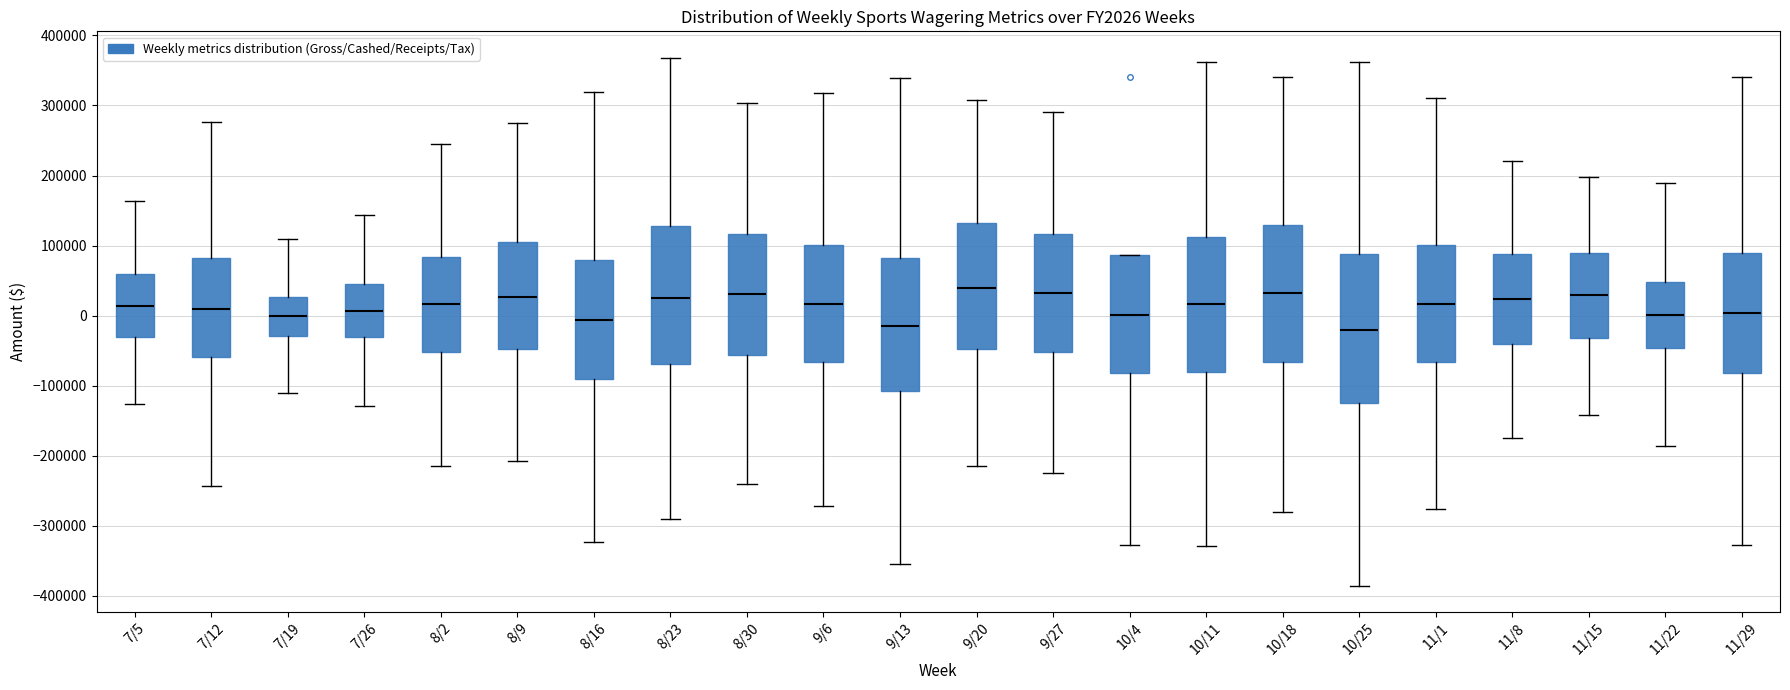

Reading left to right, read every box against the y-axis: the position of its median line, the range the box covers, and the ends of its whiskers. The values are not printed on the chart, so give them approximately, as read against the axis.

7/5: median 10000, box -30000 to 60000, whiskers -130000 to 160000
7/12: median 10000, box -60000 to 80000, whiskers -240000 to 280000
7/19: median 0, box -30000 to 30000, whiskers -110000 to 110000
7/26: median 10000, box -30000 to 50000, whiskers -130000 to 140000
8/2: median 20000, box -50000 to 80000, whiskers -210000 to 240000
8/9: median 30000, box -50000 to 110000, whiskers -210000 to 280000
8/16: median -10000, box -90000 to 80000, whiskers -320000 to 320000
8/23: median 30000, box -70000 to 130000, whiskers -290000 to 370000
8/30: median 30000, box -60000 to 120000, whiskers -240000 to 300000
9/6: median 20000, box -70000 to 100000, whiskers -270000 to 320000
9/13: median -10000, box -110000 to 80000, whiskers -350000 to 340000
9/20: median 40000, box -50000 to 130000, whiskers -210000 to 310000
9/27: median 30000, box -50000 to 120000, whiskers -220000 to 290000
10/4: median 0, box -80000 to 90000, whiskers -330000 to 90000
10/11: median 20000, box -80000 to 110000, whiskers -330000 to 360000
10/18: median 30000, box -70000 to 130000, whiskers -280000 to 340000
10/25: median -20000, box -120000 to 90000, whiskers -390000 to 360000
11/1: median 20000, box -70000 to 100000, whiskers -280000 to 310000
11/8: median 20000, box -40000 to 90000, whiskers -180000 to 220000
11/15: median 30000, box -30000 to 90000, whiskers -140000 to 200000
11/22: median 0, box -50000 to 50000, whiskers -190000 to 190000
11/29: median 0, box -80000 to 90000, whiskers -330000 to 340000